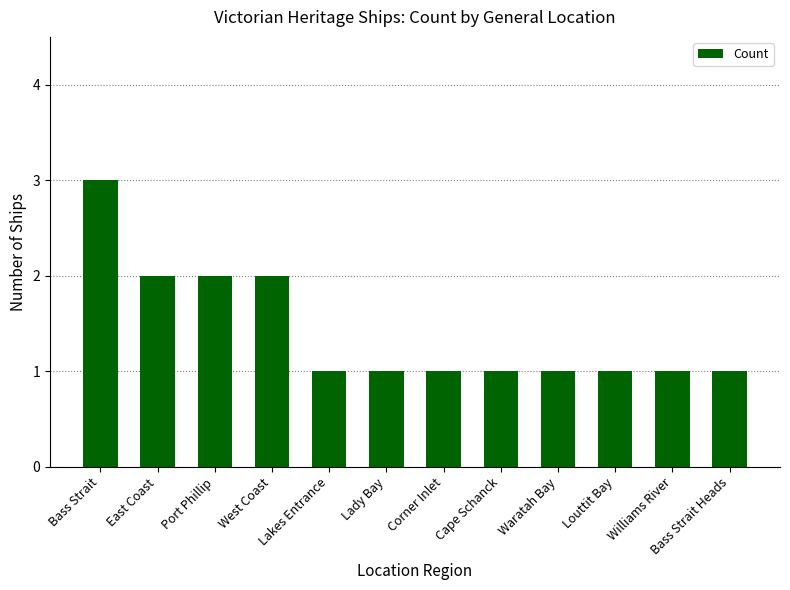

Reading left to right, list all the values displayed in this chart.

3	2	2	2	1	1	1	1	1	1	1	1